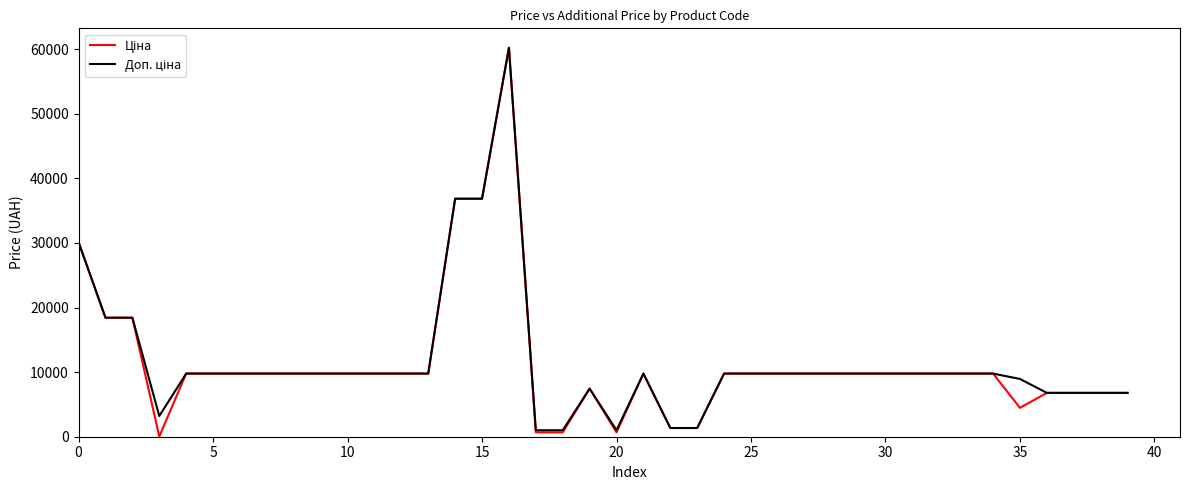

What is the maximum value shown in the chart?

60205.6